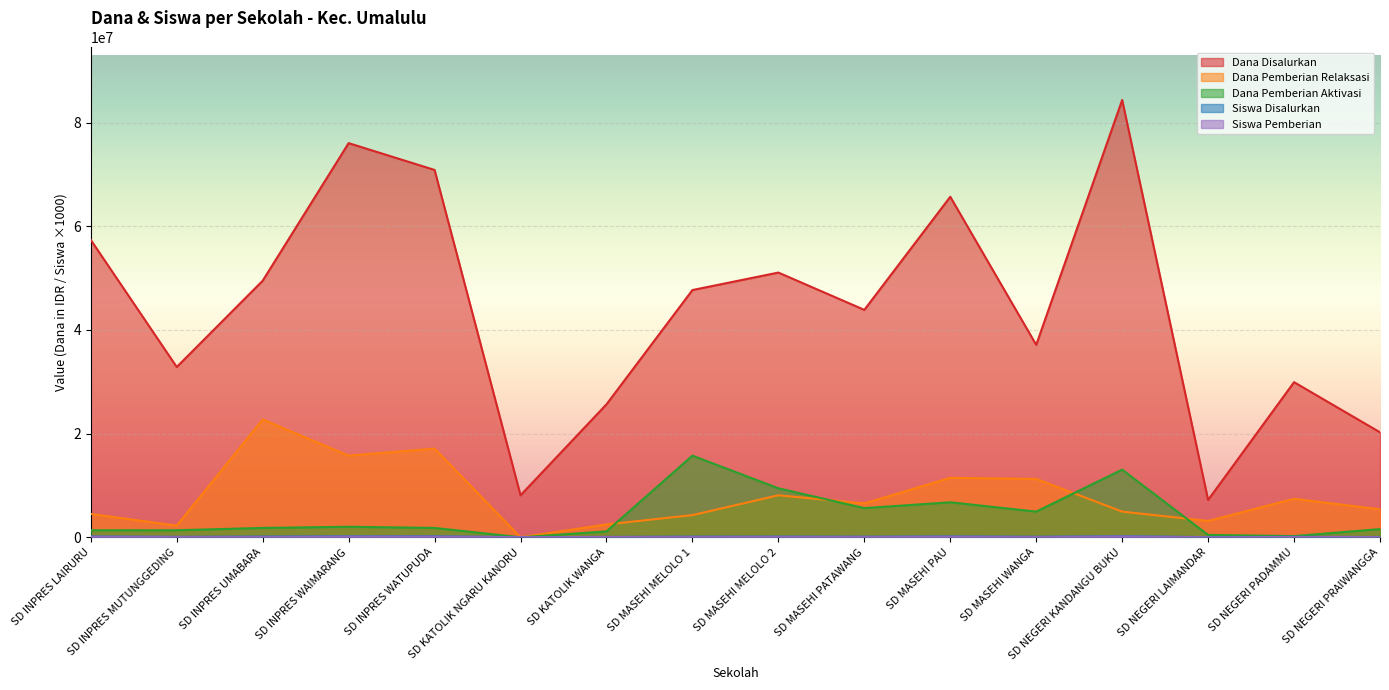

At how many categories does at least one series exceed 44093644?

8